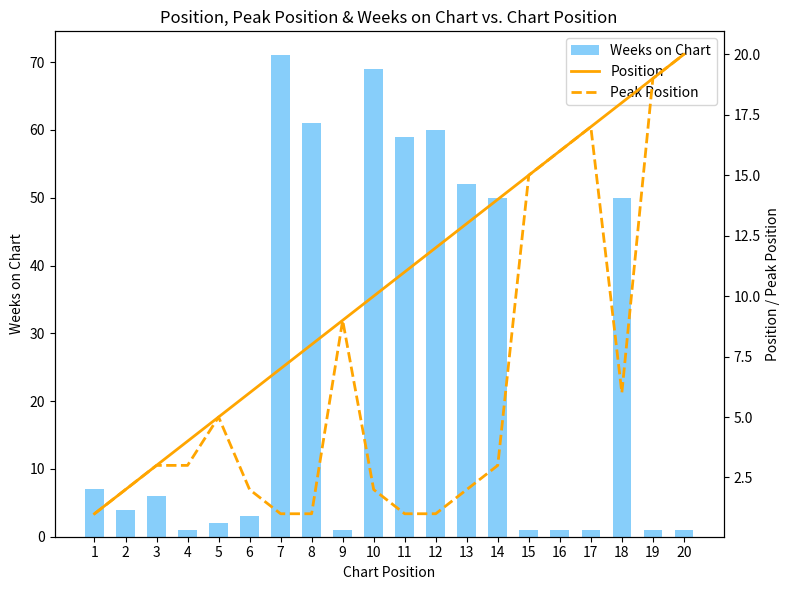

Is the value of Position at 13 greater than the value of Peak Position at 14?

Yes